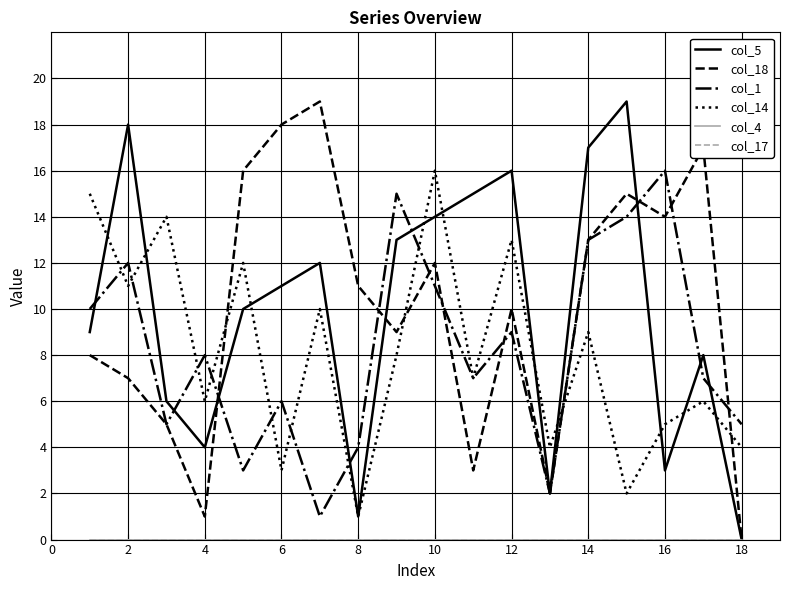

Is this an area chart (filled region under the line)?

No